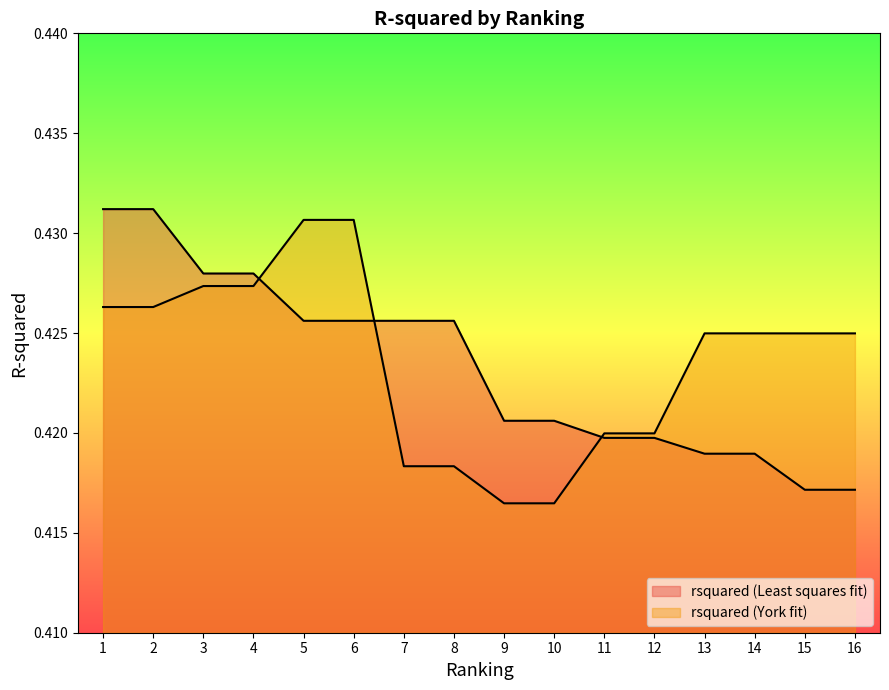

Between which two adjacent categories do rsquared (Least squares fit) and rsquared (York fit) first intersect?

4 and 5